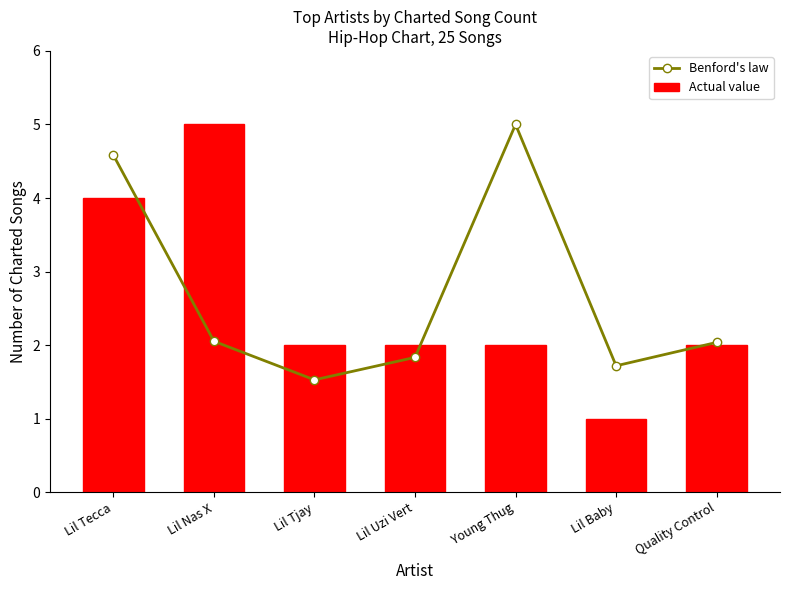

The value of Benford's law at Lil Baby is 2.3. True or false?

False